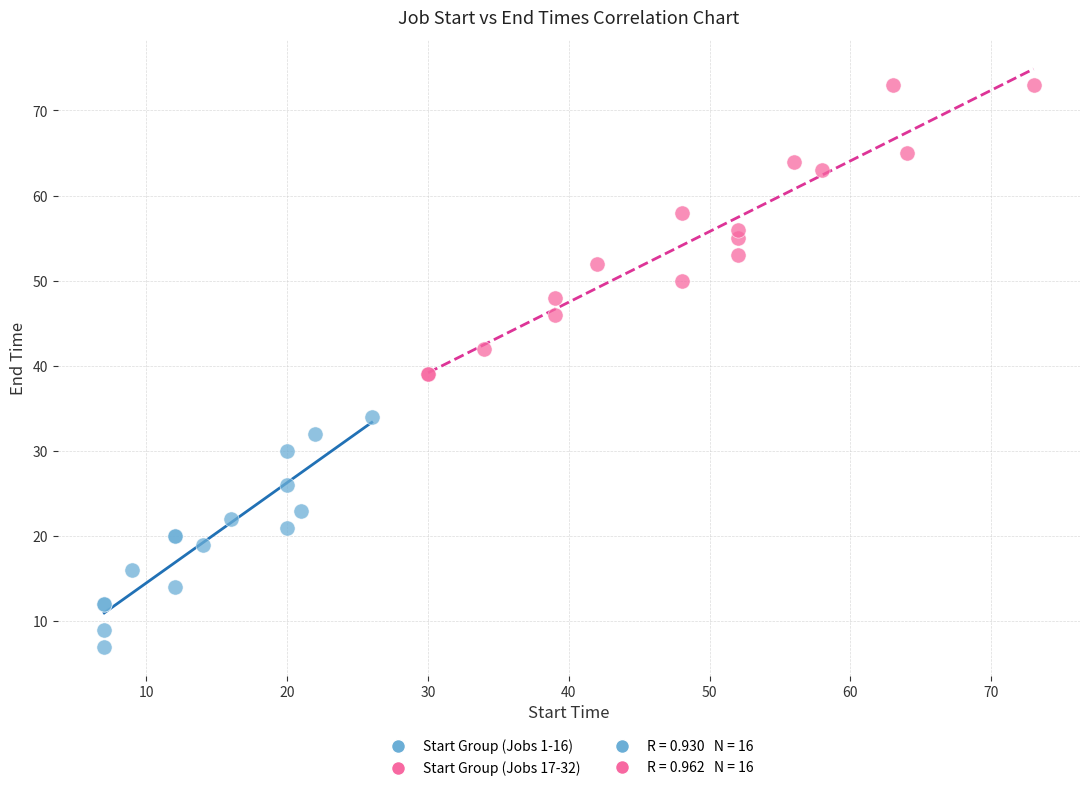

Which series reaches the maximum Y coordinate?

Start Group (Jobs 17-32)